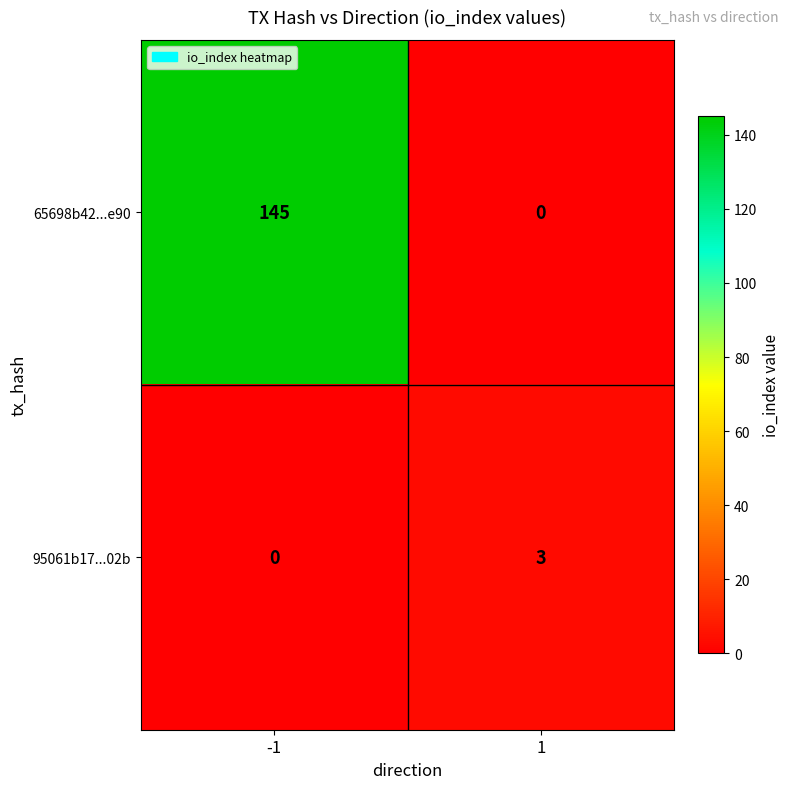

True or false: 65698b42...e90 has a value of 235 at -1.

False